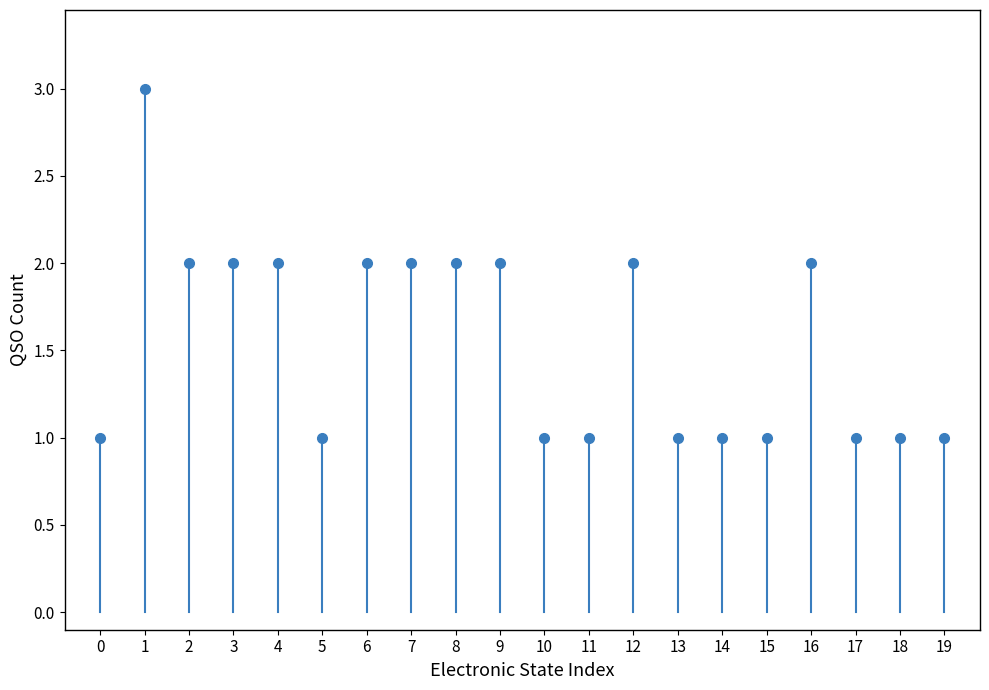

What is the approximate value at 9?

2